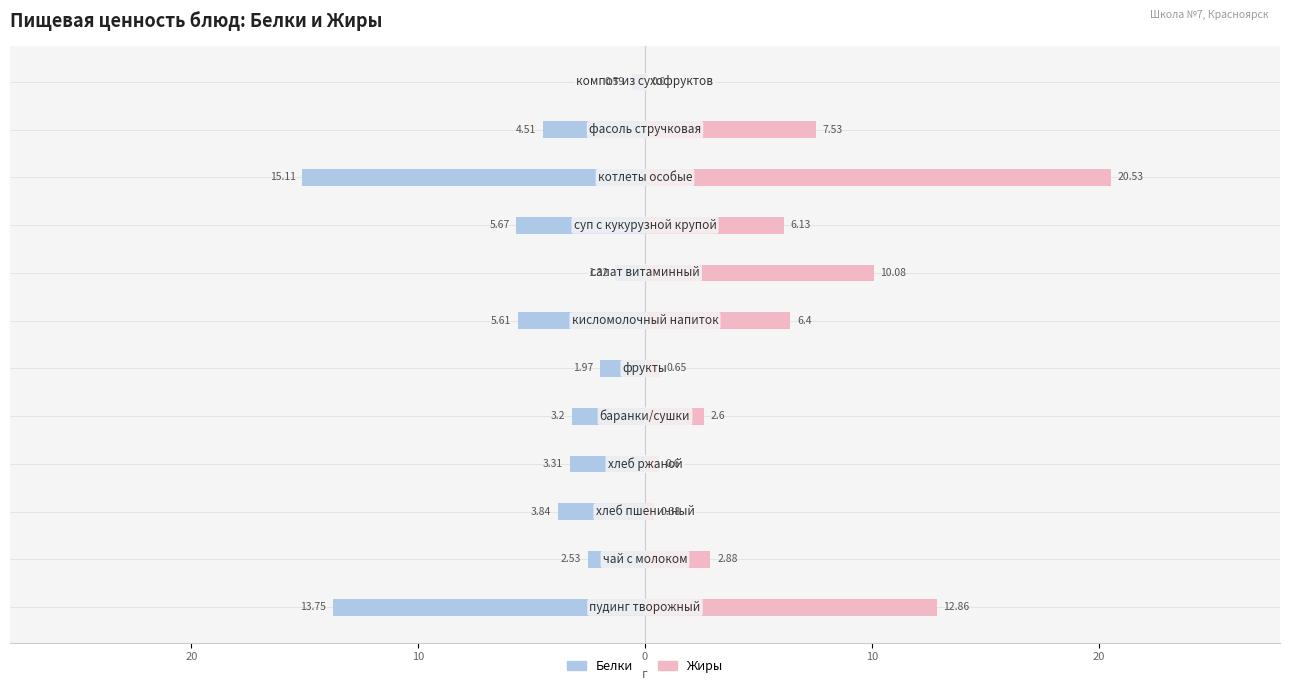

What is the smallest value displayed?

-15.1